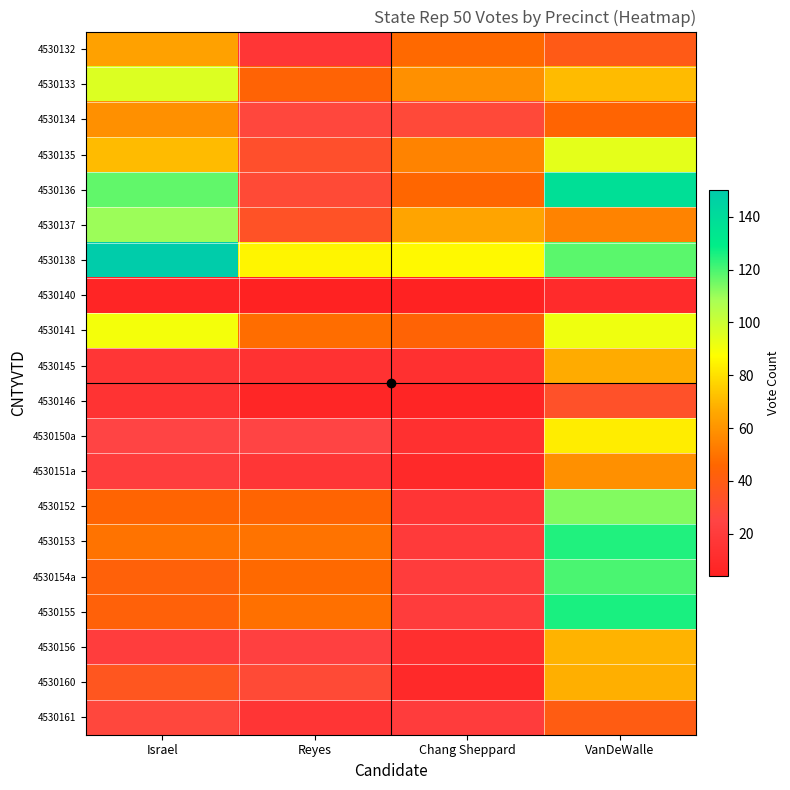

List the series in order of their peak value, highest first.

4530138, 4530136, 4530155, 4530153, 4530154a, 4530152, 4530137, 4530133, 4530135, 4530141, 4530150a, 4530156, 4530160, 4530145, 4530132, 4530134, 4530151a, 4530161, 4530146, 4530140